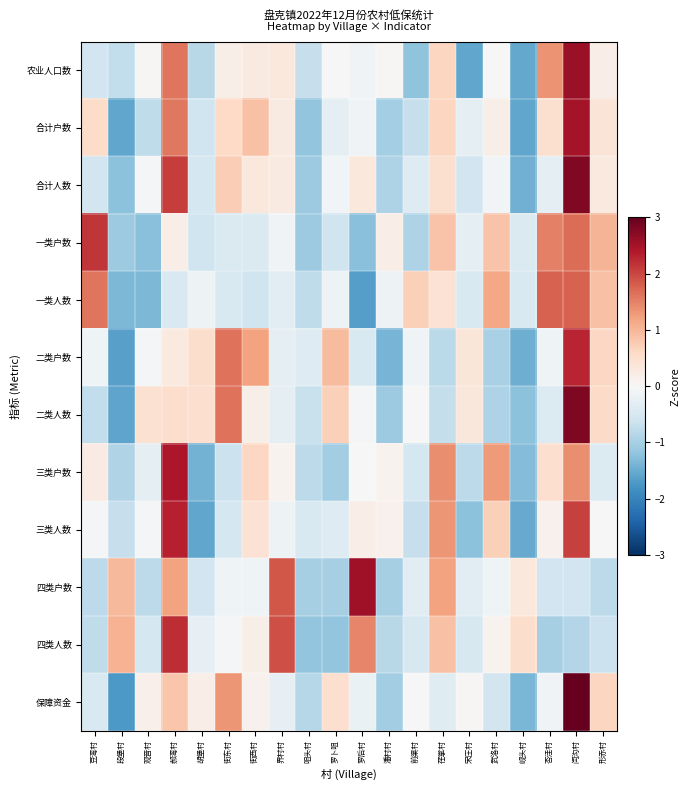

Reading right to left, extract all data points from this chart.

农业人口数: 形赤村=0.2	闫沟村=2.6	杏洼村=1.3	岘头村=-1.5	武洛村=0.0	宋庄村=-1.6	荏掌村=0.6	前渠村=-1.2	潘村村=0.0	罗后村=-0.1	罗卜咀=-0.0	咀头村=-0.7	界村村=0.3	街西村=0.3	街东村=0.2	胡堡村=-0.8	郝湾村=1.6	观音村=0.0	段堡村=-0.7	豆湾村=-0.6
合计户数: 形赤村=0.4	闫沟村=2.5	杏洼村=0.5	岘头村=-1.6	武洛村=0.2	宋庄村=-0.3	荏掌村=0.7	前渠村=-0.7	潘村村=-1.0	罗后村=-0.1	罗卜咀=-0.3	咀头村=-1.2	界村村=0.3	街西村=0.9	街东村=0.6	胡堡村=-0.6	郝湾村=1.6	观音村=-0.8	段堡村=-1.6	豆湾村=0.5
合计人数: 形赤村=0.3	闫沟村=2.8	杏洼村=-0.3	岘头村=-1.4	武洛村=-0.1	宋庄村=-0.6	荏掌村=0.5	前渠村=-0.4	潘村村=-0.9	罗后村=0.3	罗卜咀=-0.1	咀头村=-1.1	界村村=0.3	街西村=0.3	街东村=0.7	胡堡村=-0.5	郝湾村=2.1	观音村=-0.0	段堡村=-1.2	豆湾村=-0.6
一类户数: 形赤村=1.0	闫沟村=1.7	杏洼村=1.5	岘头村=-0.4	武洛村=0.9	宋庄村=-0.3	荏掌村=0.9	前渠村=-0.9	潘村村=0.2	罗后村=-1.2	罗卜咀=-0.6	咀头村=-1.1	界村村=-0.1	街西村=-0.4	街东村=-0.4	胡堡村=-0.6	郝湾村=0.2	观音村=-1.2	段堡村=-1.1	豆湾村=2.2
一类人数: 形赤村=0.9	闫沟村=1.8	杏洼村=1.8	岘头村=-0.5	武洛村=1.2	宋庄村=-0.5	荏掌村=0.4	前渠村=0.7	潘村村=-0.2	罗后村=-1.6	罗卜咀=-0.2	咀头村=-0.8	界村村=-0.3	街西村=-0.6	街东村=-0.5	胡堡村=-0.2	郝湾村=-0.5	观音村=-1.3	段堡村=-1.3	豆湾村=1.6
二类户数: 形赤村=0.6	闫沟村=2.3	杏洼村=-0.1	岘头村=-1.5	武洛村=-1.0	宋庄村=0.4	荏掌村=-0.8	前渠村=-0.1	潘村村=-1.4	罗后村=-0.5	罗卜咀=1.0	咀头村=-0.4	界村村=-0.3	街西村=1.2	街东村=1.6	胡堡村=0.5	郝湾村=0.3	观音村=-0.1	段堡村=-1.6	豆湾村=-0.1
二类人数: 形赤村=0.6	闫沟村=2.8	杏洼村=-0.4	岘头村=-1.2	武洛村=-0.9	宋庄村=0.3	荏掌村=-0.7	前渠村=0.0	潘村村=-1.1	罗后村=-0.0	罗卜咀=0.7	咀头村=-0.7	界村村=-0.3	街西村=0.2	街东村=1.6	胡堡村=0.5	郝湾村=0.5	观音村=0.5	段堡村=-1.6	豆湾村=-0.7
三类户数: 形赤村=-0.4	闫沟村=1.4	杏洼村=0.5	岘头村=-1.3	武洛村=1.3	宋庄村=-0.8	荏掌村=1.4	前渠村=-0.5	潘村村=0.1	罗后村=-0.0	罗卜咀=-1.0	咀头村=-0.8	界村村=0.1	街西村=0.6	街东村=-0.7	胡堡村=-1.4	郝湾村=2.4	观音村=-0.3	段堡村=-0.9	豆湾村=0.2
三类人数: 形赤村=0.0	闫沟村=2.0	杏洼村=0.1	岘头村=-1.5	武洛村=0.7	宋庄村=-1.2	荏掌村=1.3	前渠村=-0.7	潘村村=0.1	罗后村=0.2	罗卜咀=-0.4	咀头村=-0.4	界村村=-0.2	街西村=0.4	街东村=-0.5	胡堡村=-1.6	郝湾村=2.3	观音村=-0.1	段堡村=-0.7	豆湾村=-0.1
四类户数: 形赤村=-0.8	闫沟村=-0.6	杏洼村=-0.6	岘头村=0.3	武洛村=-0.1	宋庄村=-0.3	荏掌村=1.2	前渠村=-0.3	潘村村=-1.0	罗后村=2.5	罗卜咀=-1.0	咀头村=-1.0	界村村=1.9	街西村=-0.1	街东村=-0.1	胡堡村=-0.6	郝湾村=1.2	观音村=-0.8	段堡村=1.0	豆湾村=-0.8
四类人数: 形赤村=-0.7	闫沟村=-0.9	杏洼村=-1.0	岘头村=0.5	武洛村=0.1	宋庄村=-0.5	荏掌村=0.9	前渠村=-0.5	潘村村=-0.8	罗后村=1.5	罗卜咀=-1.2	咀头村=-1.2	界村村=1.9	街西村=0.2	街东村=-0.1	胡堡村=-0.2	郝湾村=2.2	观音村=-0.5	段堡村=1.0	豆湾村=-0.8
保障资金: 形赤村=0.6	闫沟村=3.1	杏洼村=-0.1	岘头村=-1.4	武洛村=-0.5	宋庄村=0.0	荏掌村=-0.4	前渠村=0.0	潘村村=-1.1	罗后村=-0.2	罗卜咀=0.5	咀头村=-0.9	界村村=-0.2	街西村=0.1	街东村=1.3	胡堡村=0.2	郝湾村=0.8	观音村=0.2	段堡村=-1.7	豆湾村=-0.5